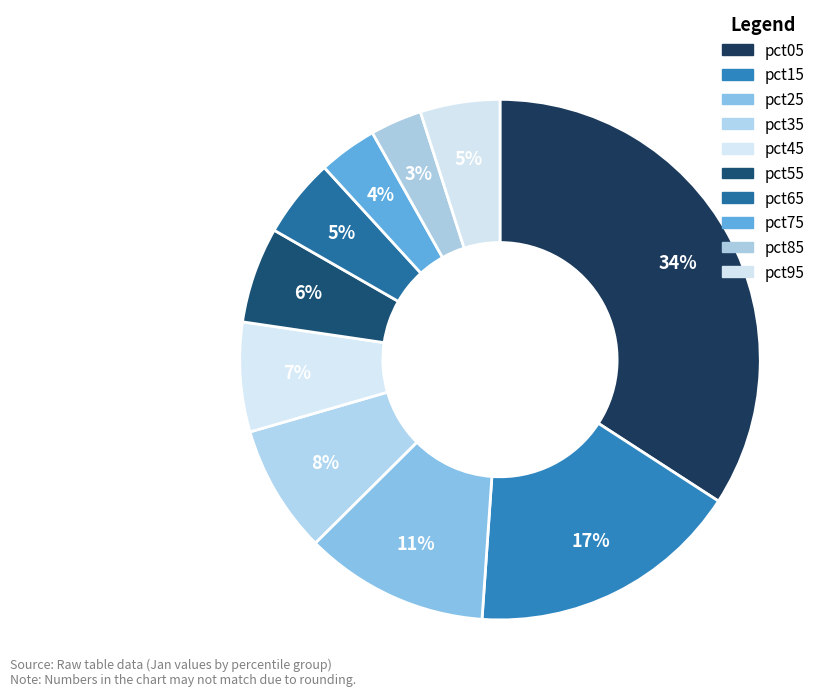

To the nearest percent, what portion does pct25 represent?

11%